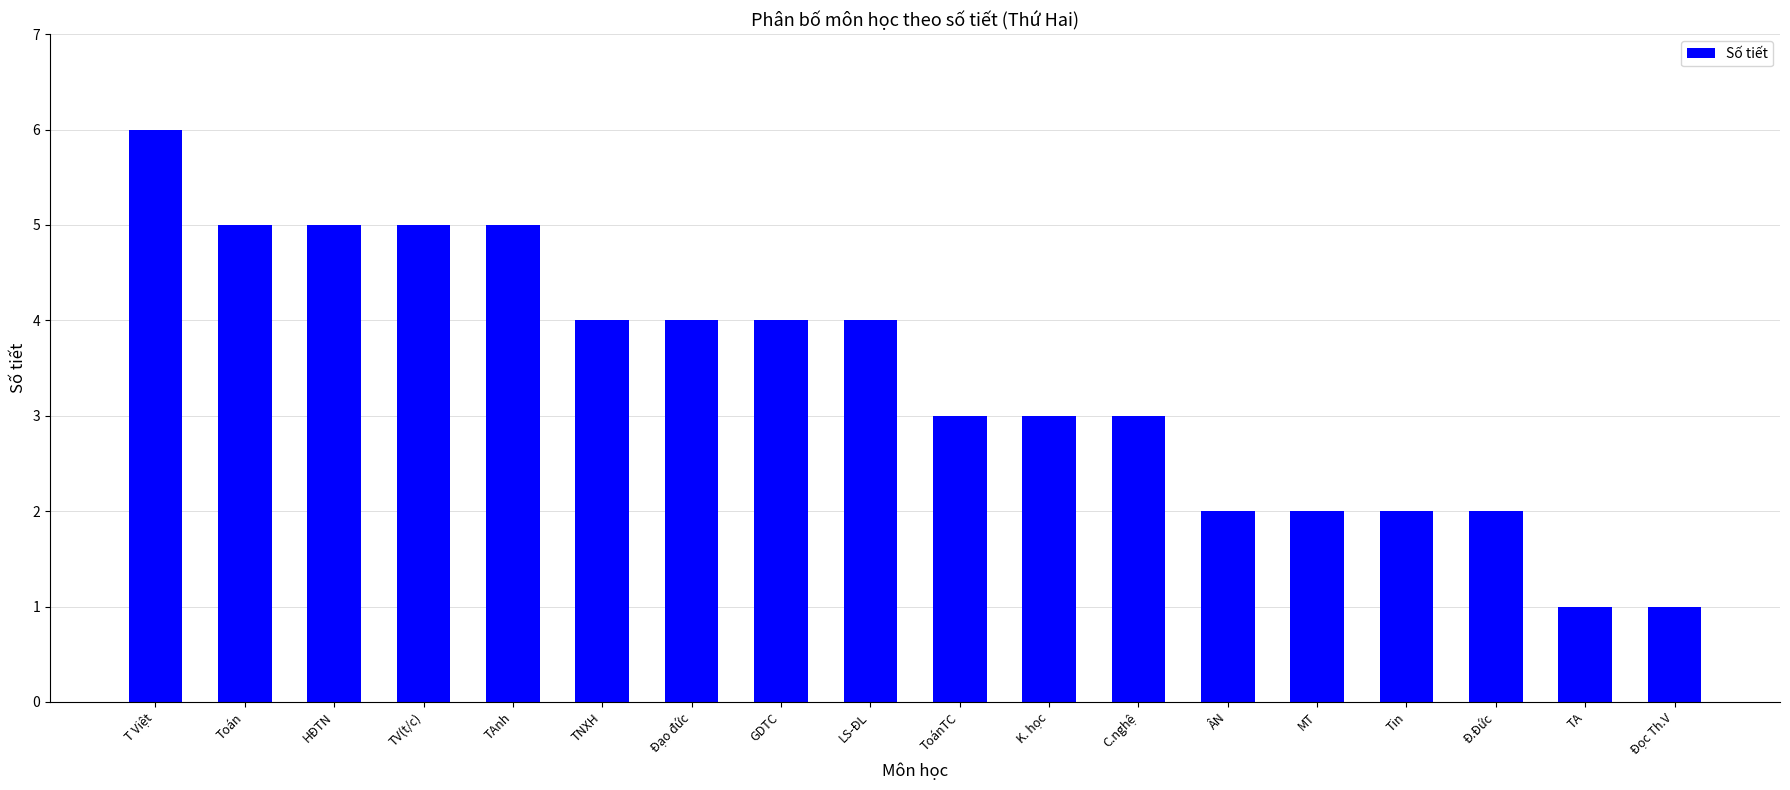

Reading right to left, extract all data points from this chart.

1	1	2	2	2	2	3	3	3	4	4	4	4	5	5	5	5	6